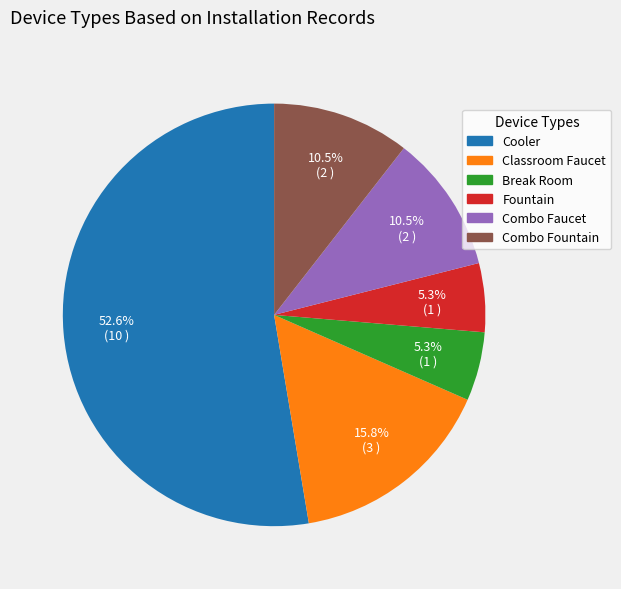

What percentage do Fountain and Cooler together represent?

57.9%